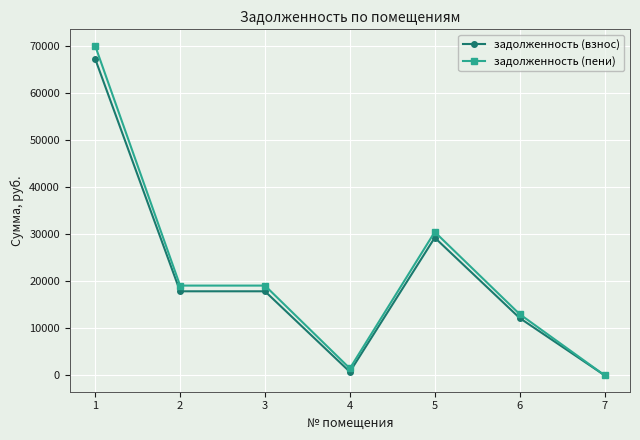

At which label does задолженность (взнос) reach its peak?

1